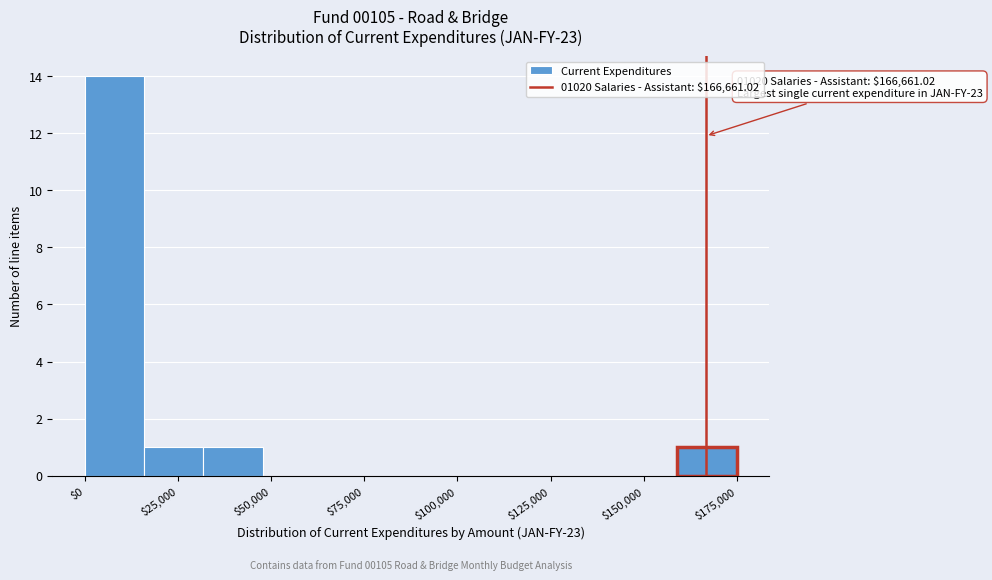

Around what value on the x-axis is the tallest bar? Give the approximate position of its centre, as read against the axis.

10000